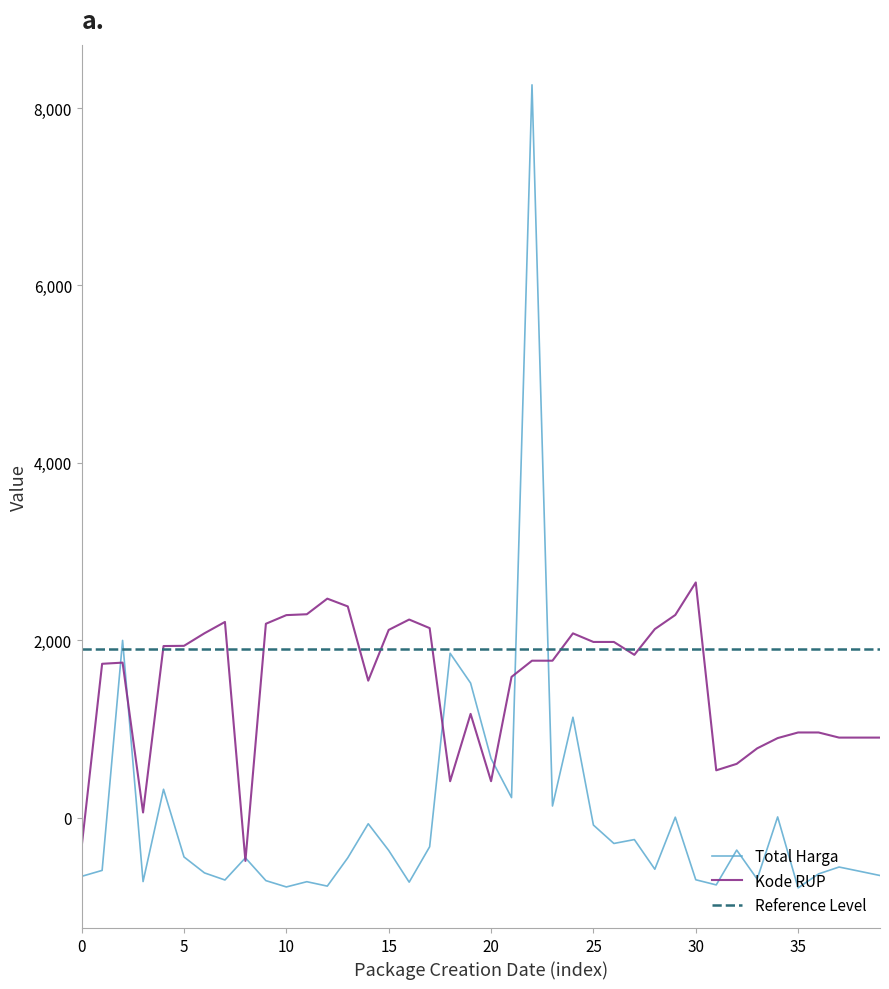

List the series in order of their peak value, lowest first.

Kode RUP, Total Harga